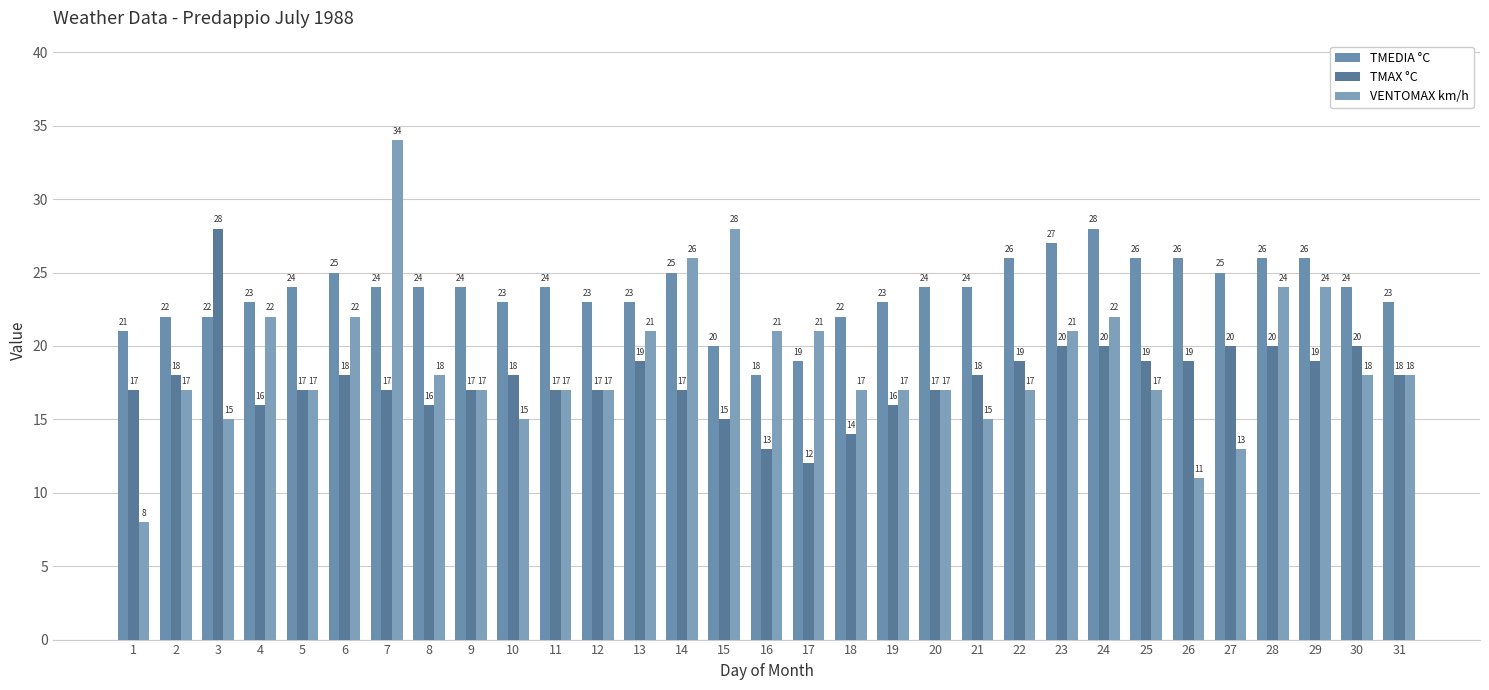

At which category is the sum across all series the highest?

7